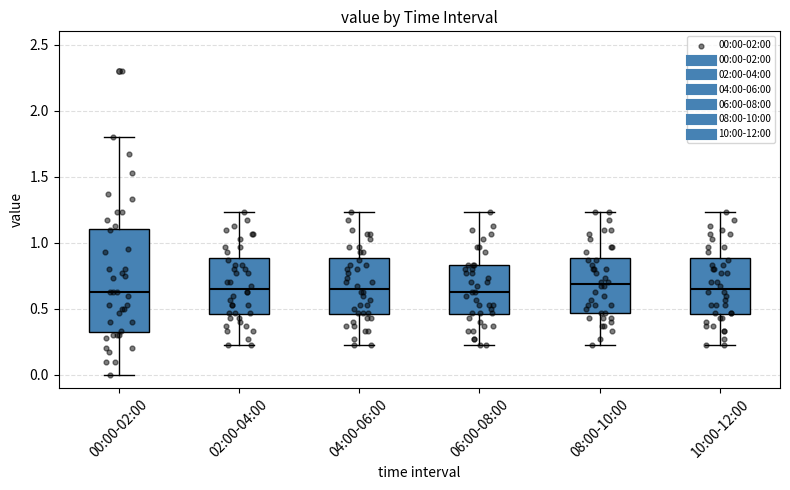

Reading left to right, read every box against the y-axis: the position of its median line, the range the box covers, and the ends of its whiskers. The values are not printed on the chart, so give them approximately, as read against the axis.

00:00-02:00: median 0.65, box 0.30 to 1.10, whiskers 0.00 to 1.80
02:00-04:00: median 0.65, box 0.45 to 0.90, whiskers 0.25 to 1.25
04:00-06:00: median 0.65, box 0.45 to 0.90, whiskers 0.25 to 1.25
06:00-08:00: median 0.65, box 0.45 to 0.85, whiskers 0.25 to 1.25
08:00-10:00: median 0.70, box 0.45 to 0.90, whiskers 0.25 to 1.25
10:00-12:00: median 0.65, box 0.45 to 0.90, whiskers 0.25 to 1.25